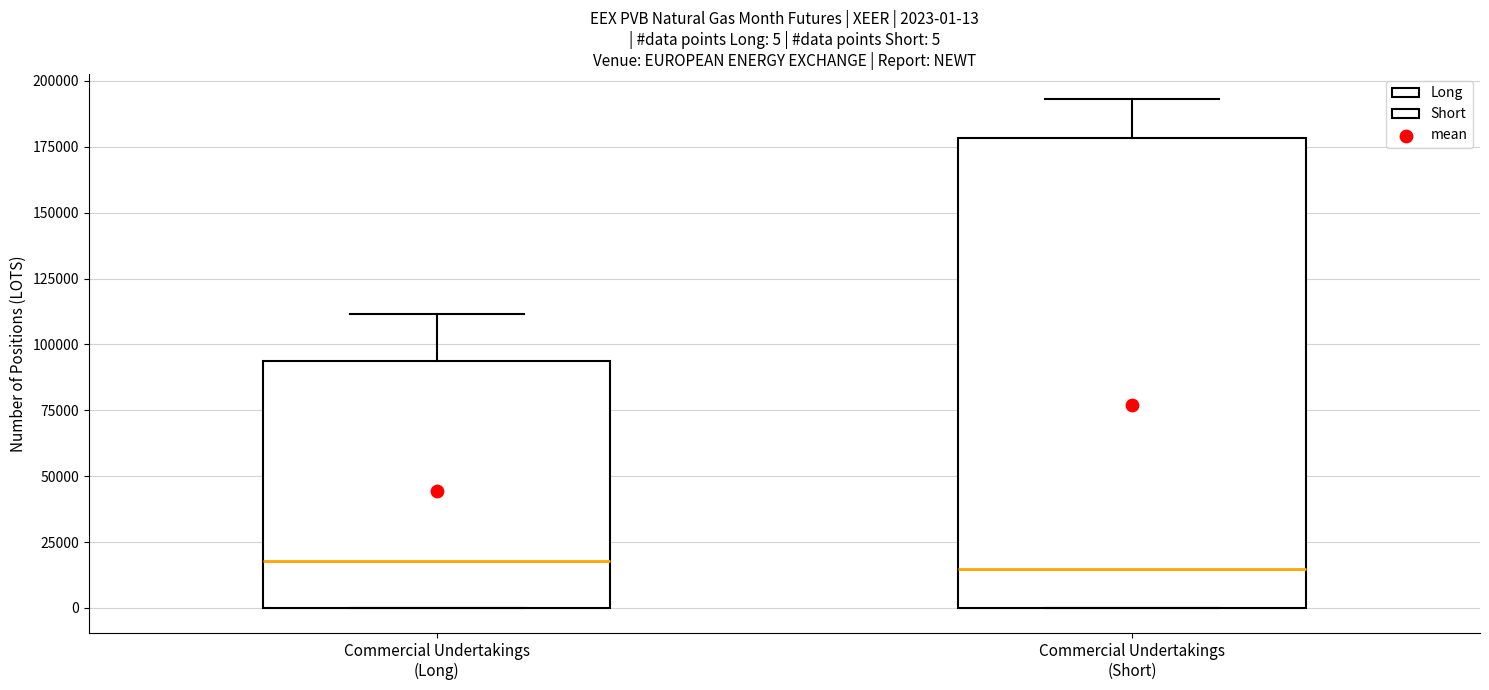

Comparing the boxes themselves (not the whiskers), which one is the tallest?

Commercial Undertakings (Short)